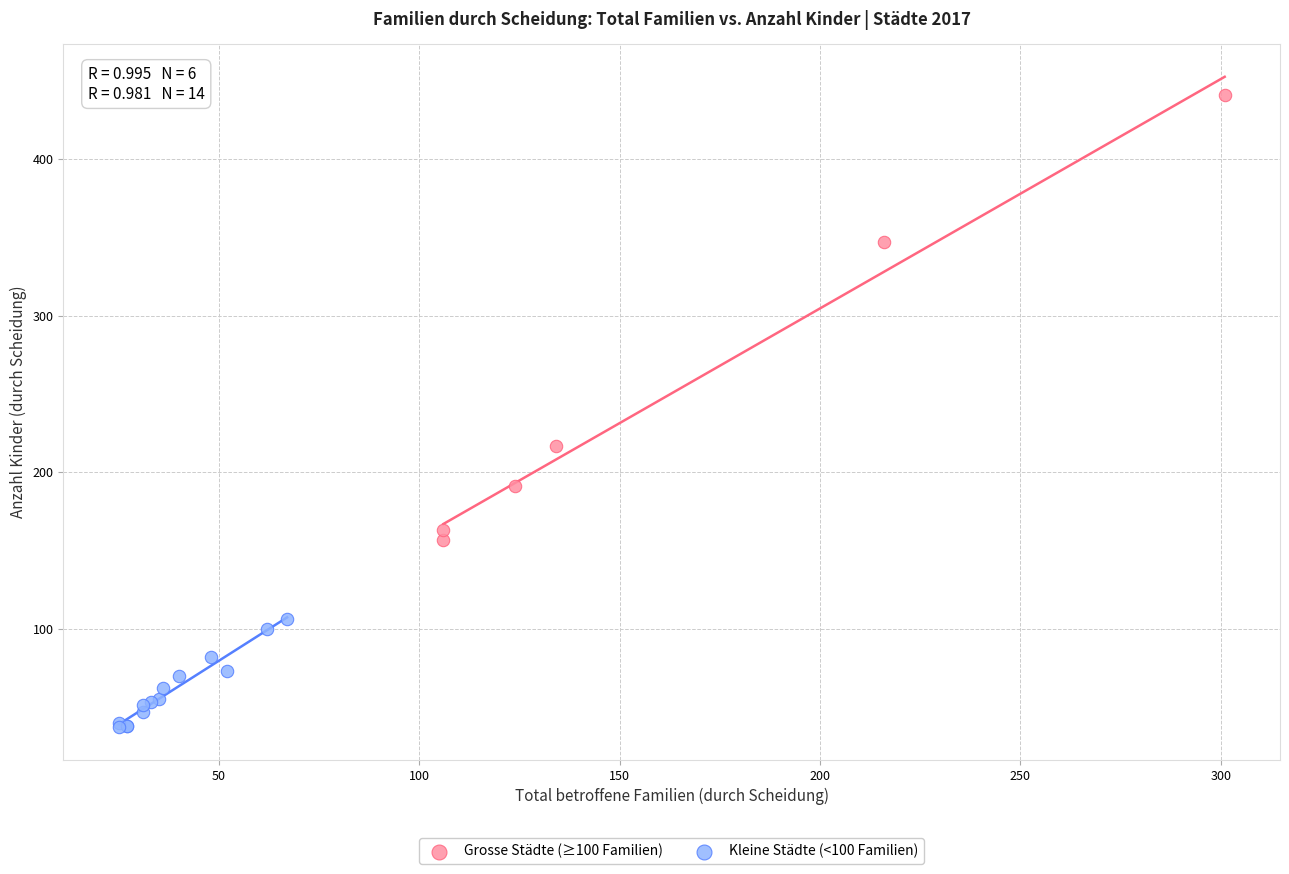

What are all the series names shown in the legend?

Grosse Städte (≥100 Familien), Kleine Städte (<100 Familien)